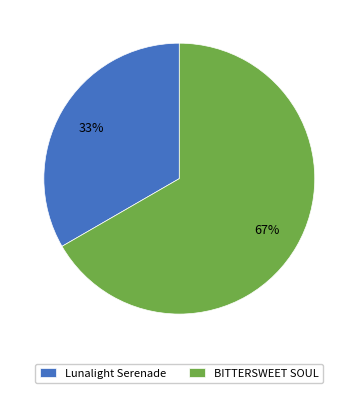

Which category accounts for the majority?

BITTERSWEET SOUL